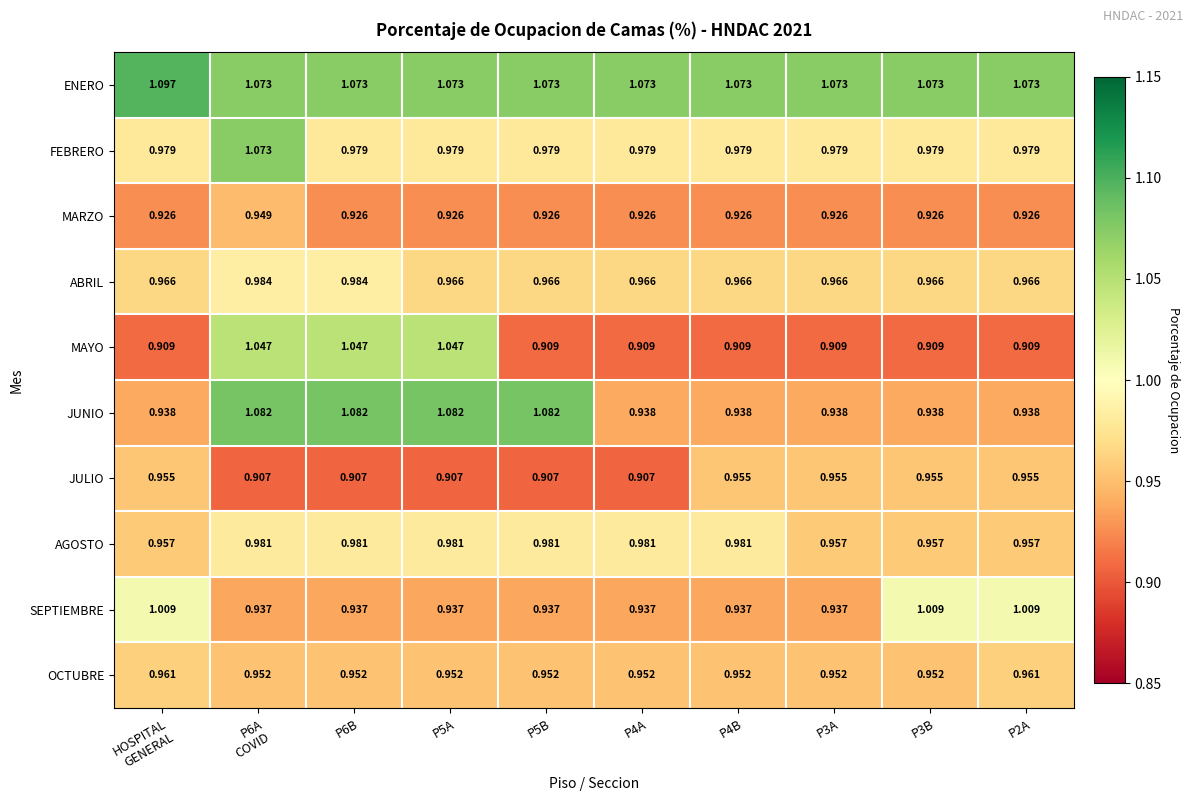

How many categories are shown in the chart?

10